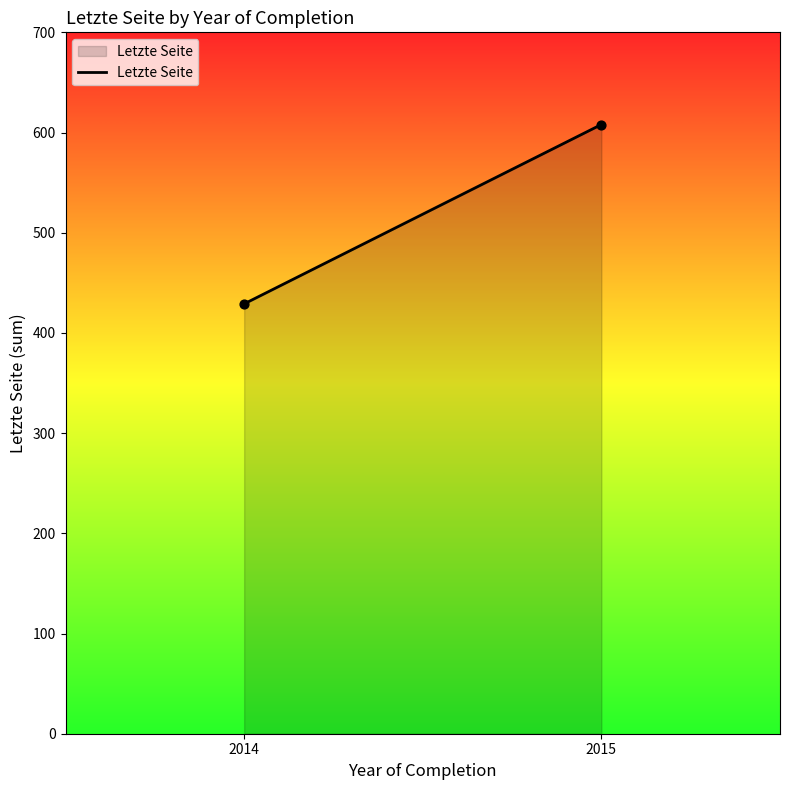

What is the average X value?

2014